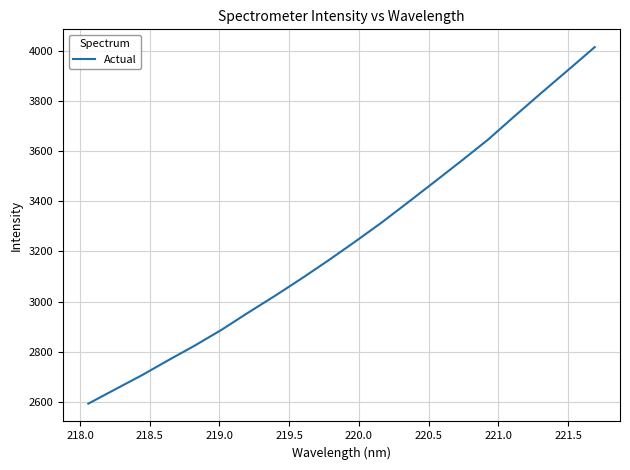

Reading left to right, extract all data points from this chart.

2593.2	2649.8	2706.0	2766.3	2825.0	2887.8	2956.2	3022.8	3092.0	3163.7	3238.2	3314.8	3395.9	3478.3	3561.1	3645.7	3739.6	3831.8	3922.5	4013.8